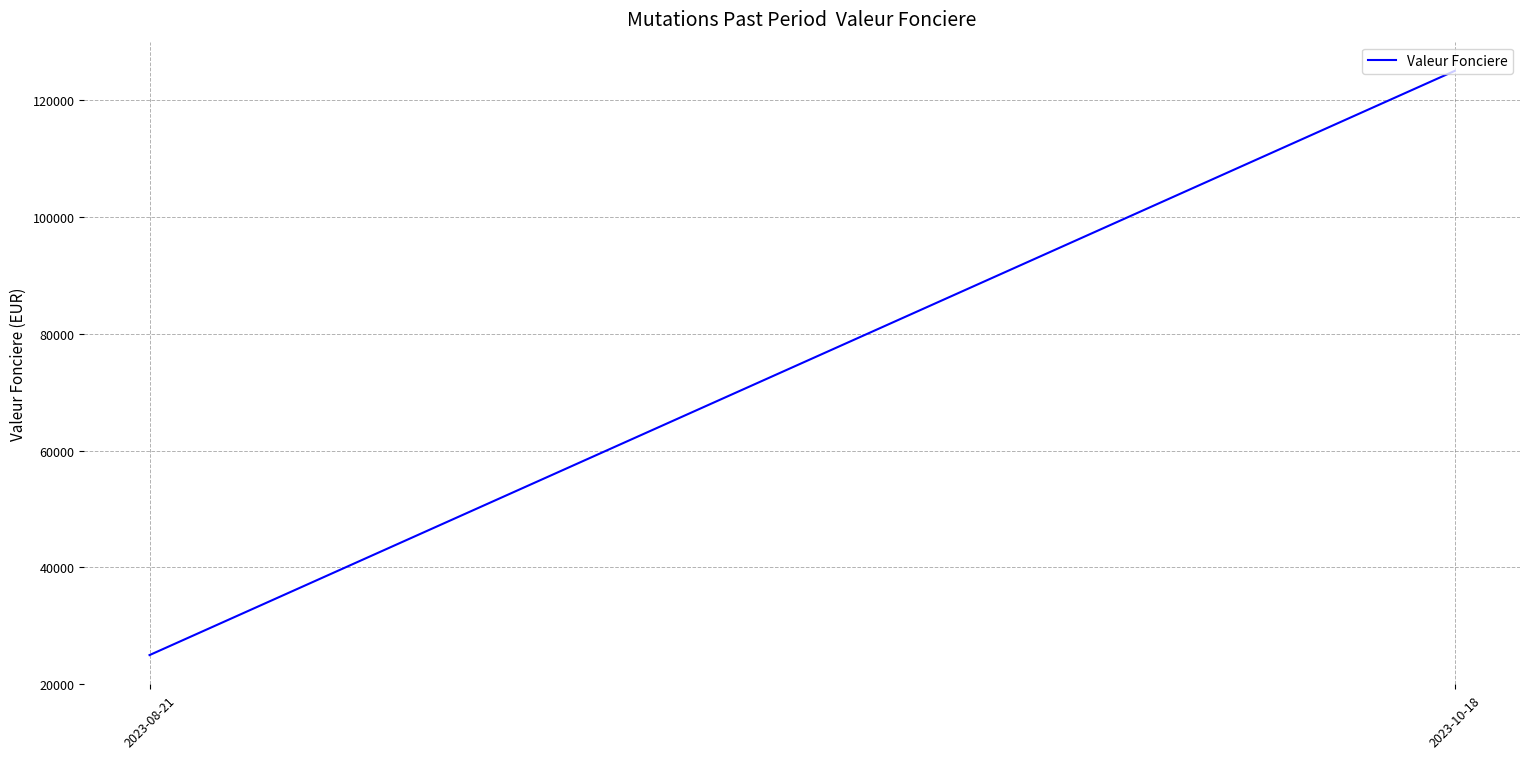

What is the difference between the maximum and minimum values?

100000